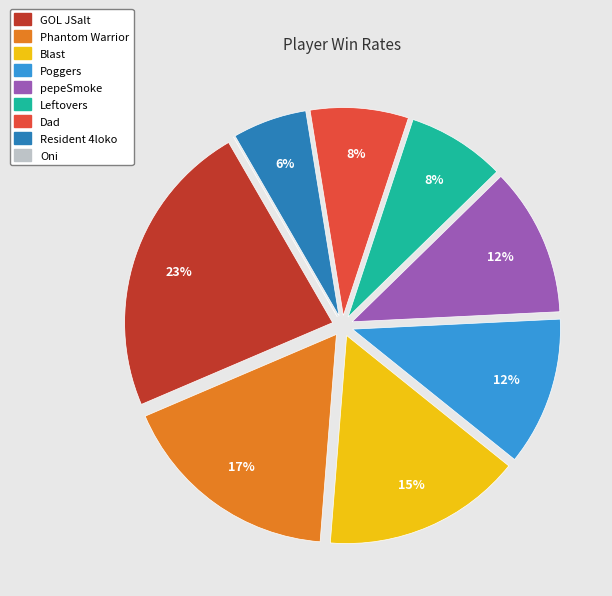

To the nearest percent, what is the difference between the largest and smallest slice percentages?

23%